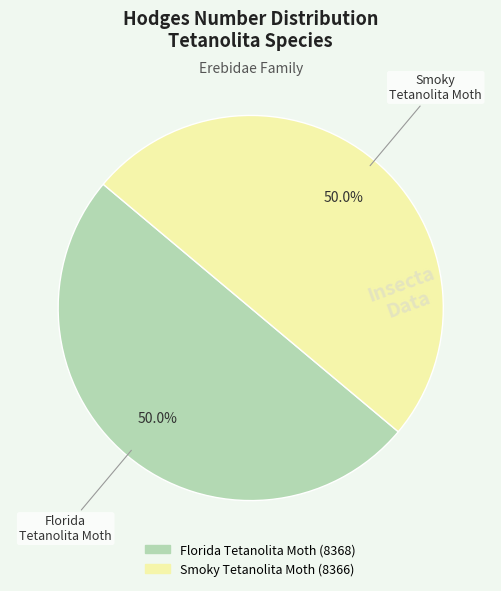

The Smoky Tetanolita Moth slice represents 50% of the pie. True or false?

True